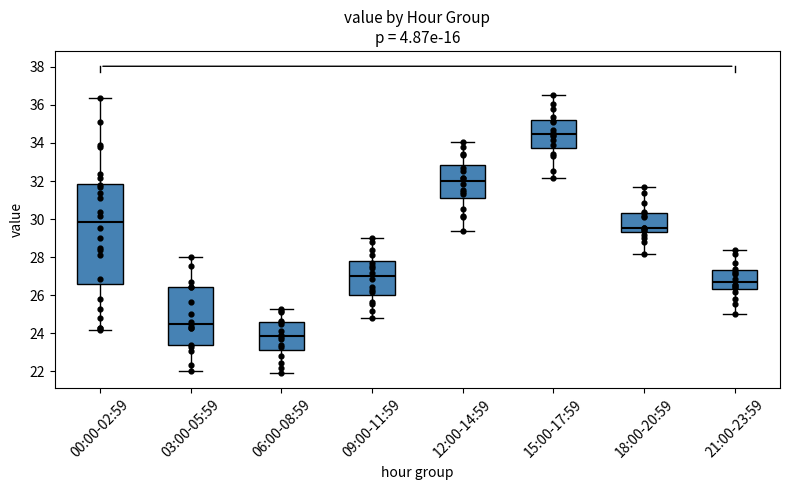

Comparing the boxes themselves (not the whiskers), which one is the tallest?

00:00-02:59